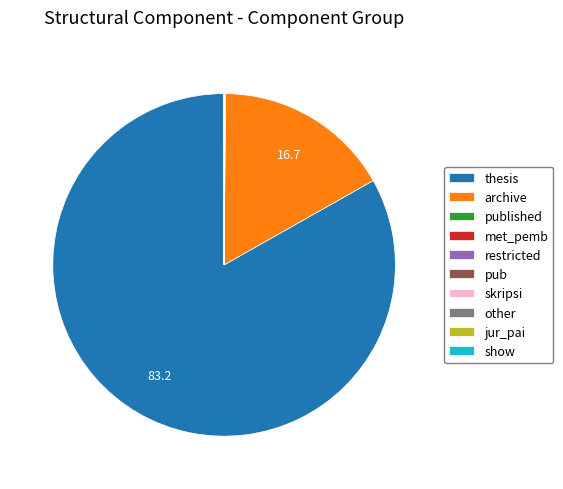

True or false: archive accounts for 17% of the total.

True